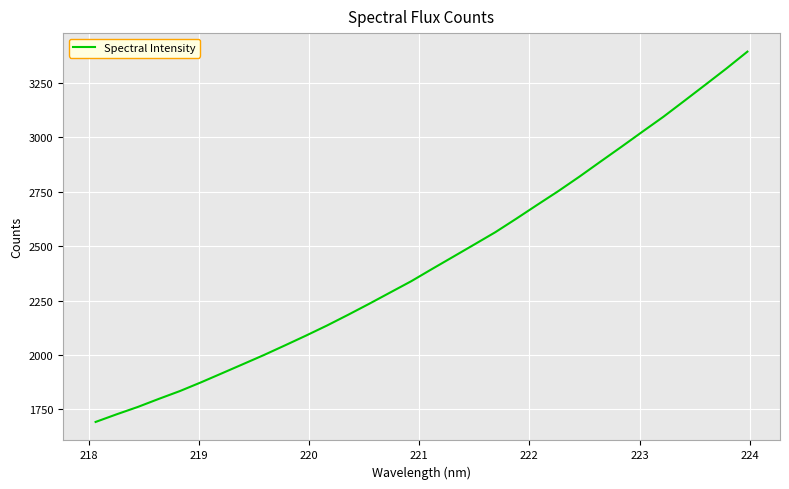

What is the greatest value displayed?

3393.5